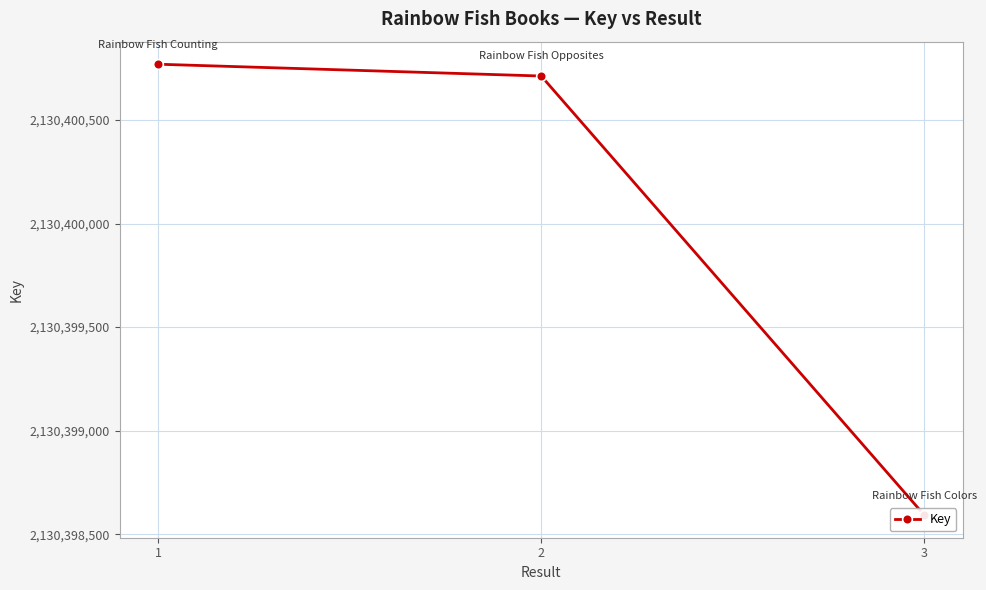

The chart shows a value of 1417225428 at 2. True or false?

False